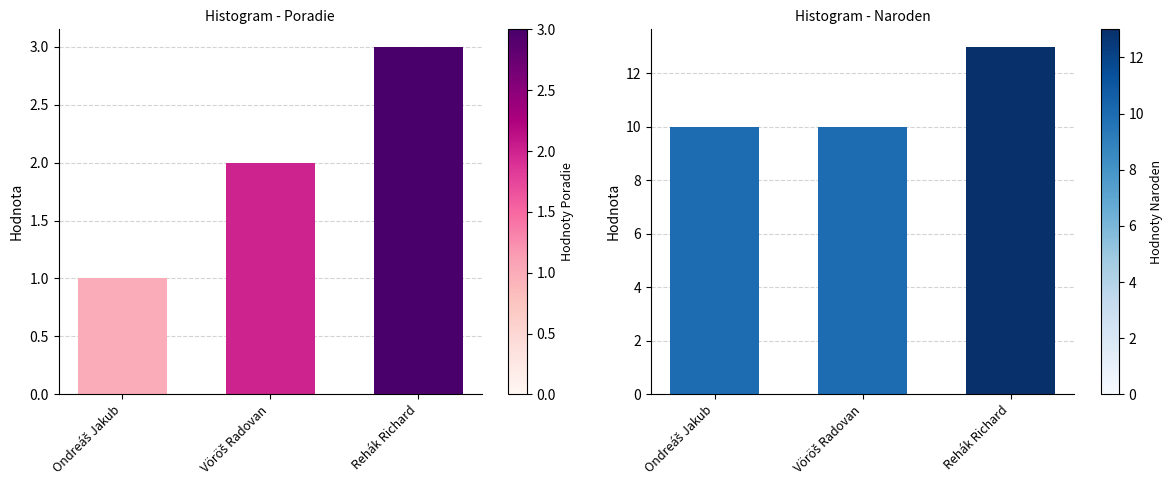

What position from the left is Rehák Richard?

3